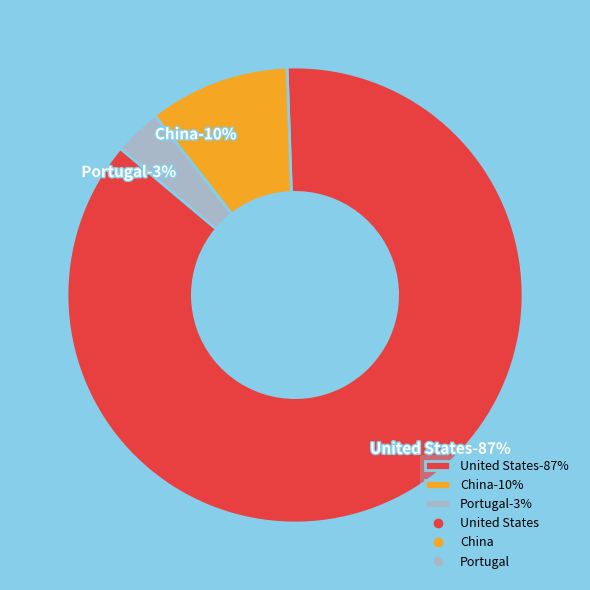

Is it true that China is 10% of the pie?

True